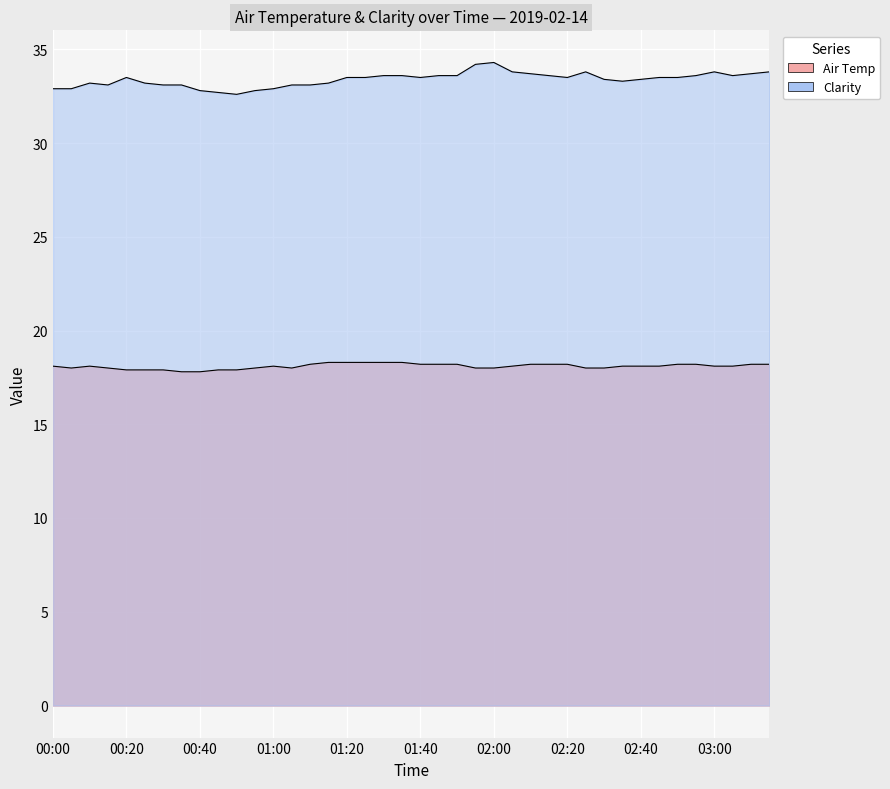

What is the label of the 10th point from the right?

02:30